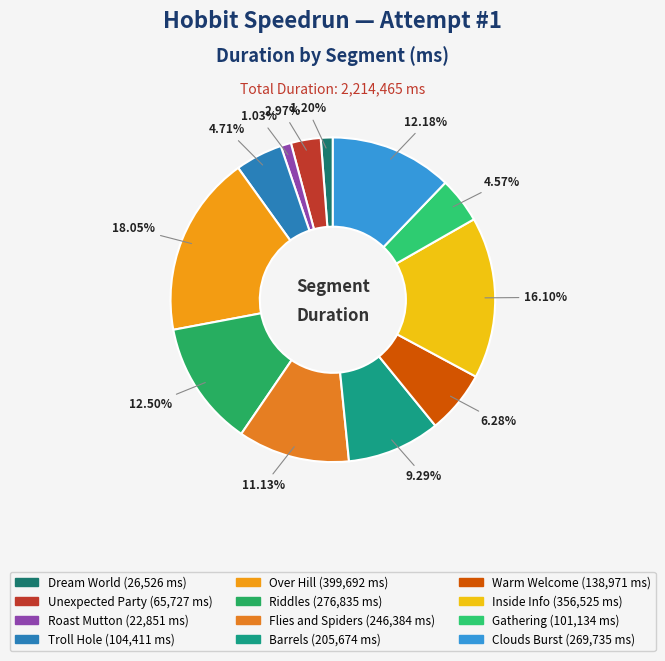

What percentage is the Inside Info slice, to the nearest percent?

16%